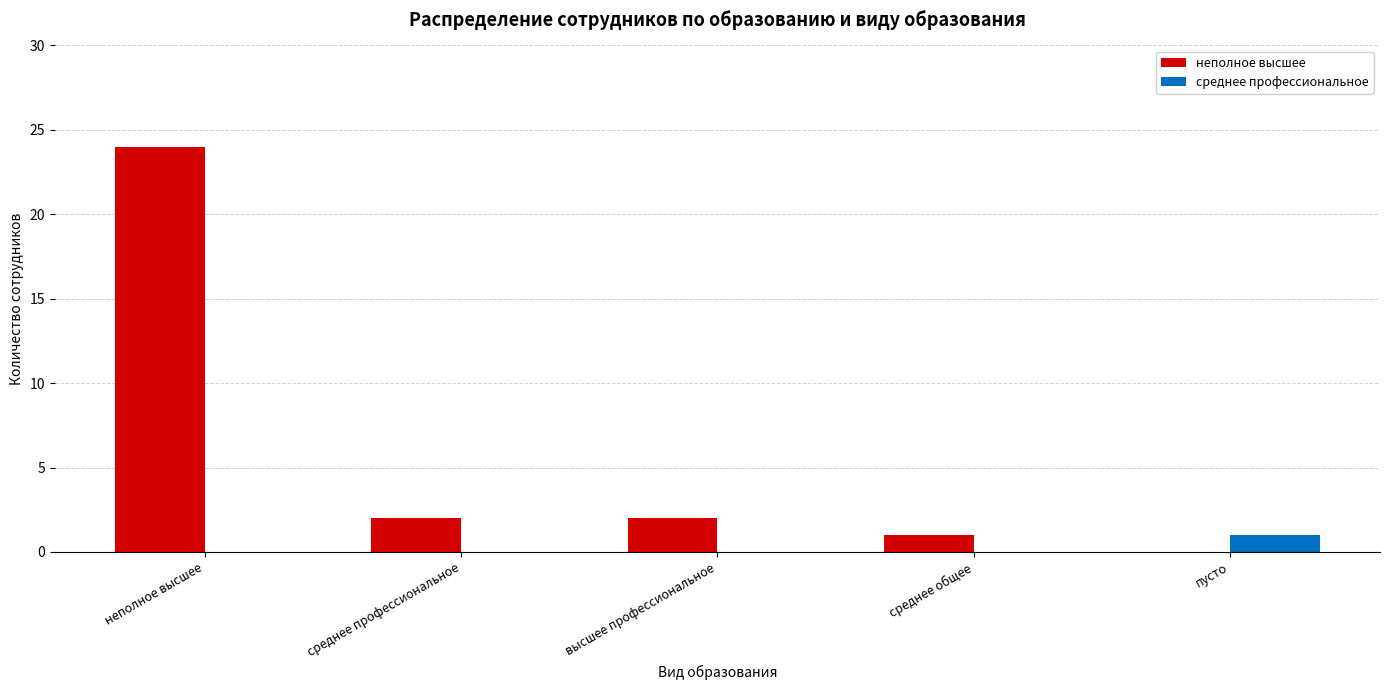

Count the number of data series in this chart.

2